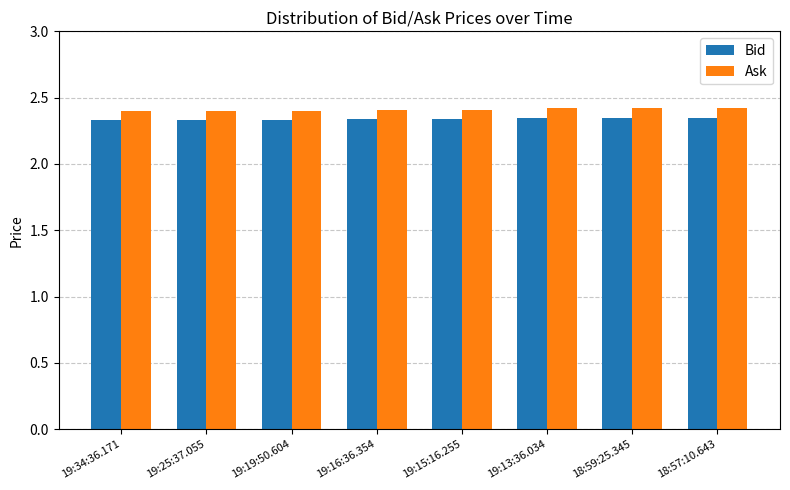

What is the sum of the Bid values at 19:34:36.171 and 19:16:36.354?

4.7